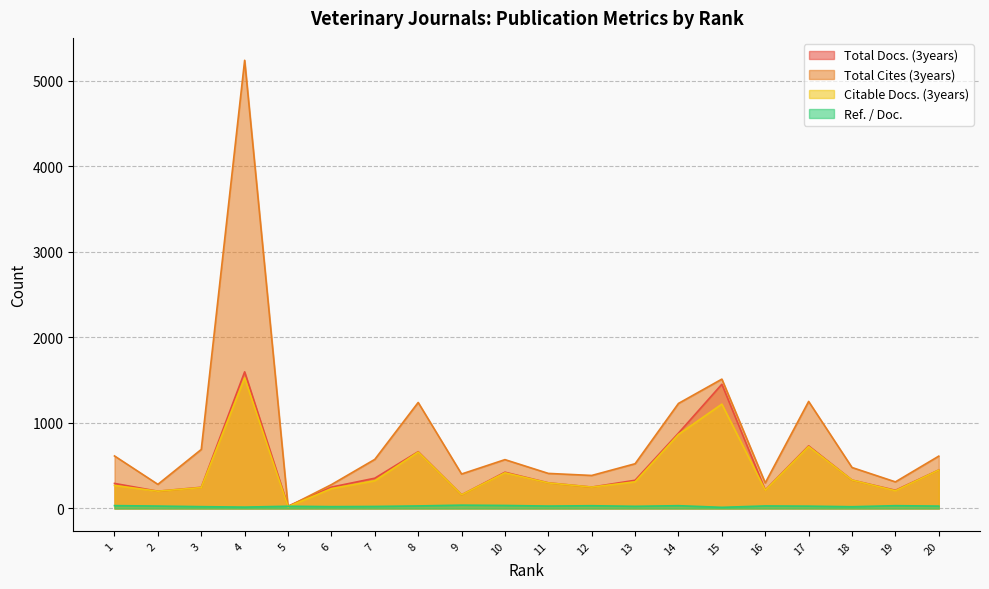

Rank the categories by Citable Docs. (3years) value from lowest to highest.

5, 9, 2, 19, 16, 6, 3, 12, 1, 11, 13, 7, 18, 10, 20, 8, 17, 14, 15, 4